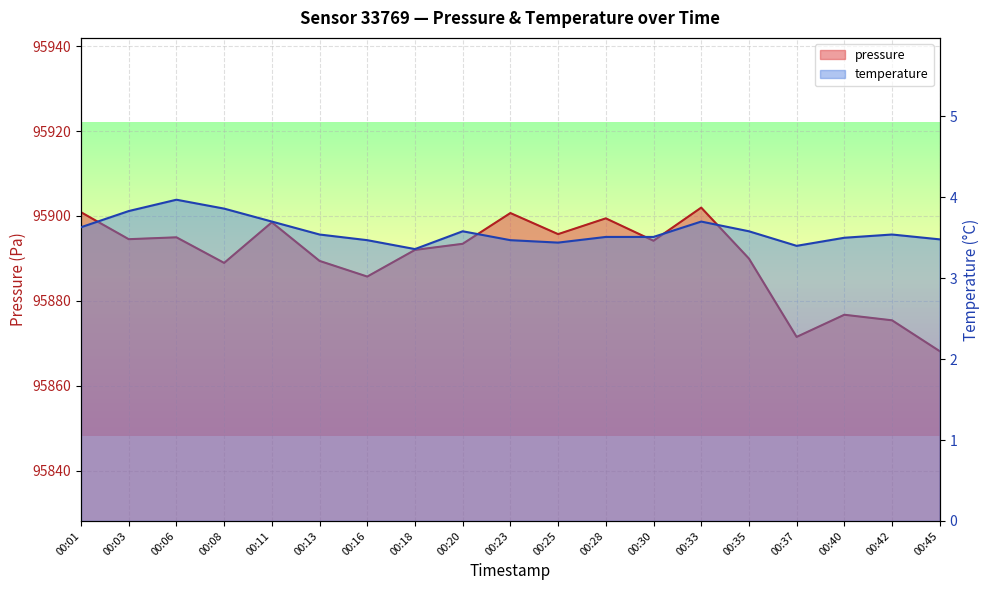

What is the value of the pressure point at the 9th from the left?

95893.4